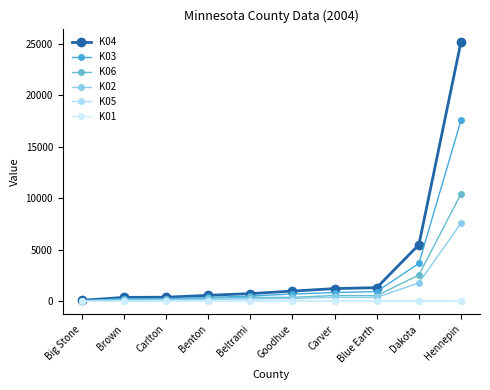

What is the spread (max minus min) of values at Beltrami?

739